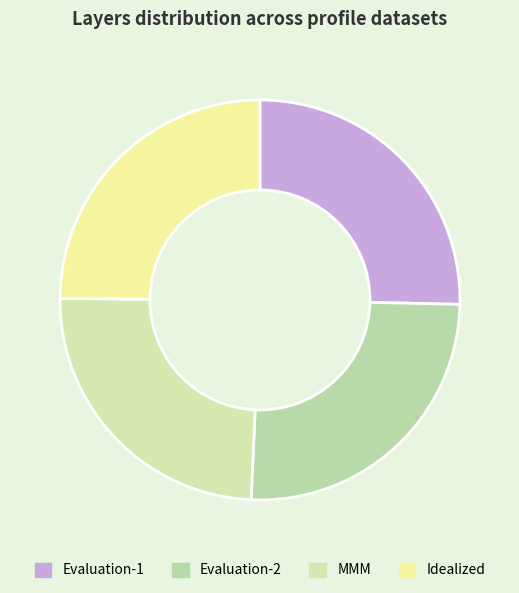

Is there a majority slice in this chart?

No